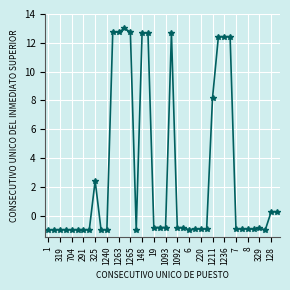

What is the average value?

2.8